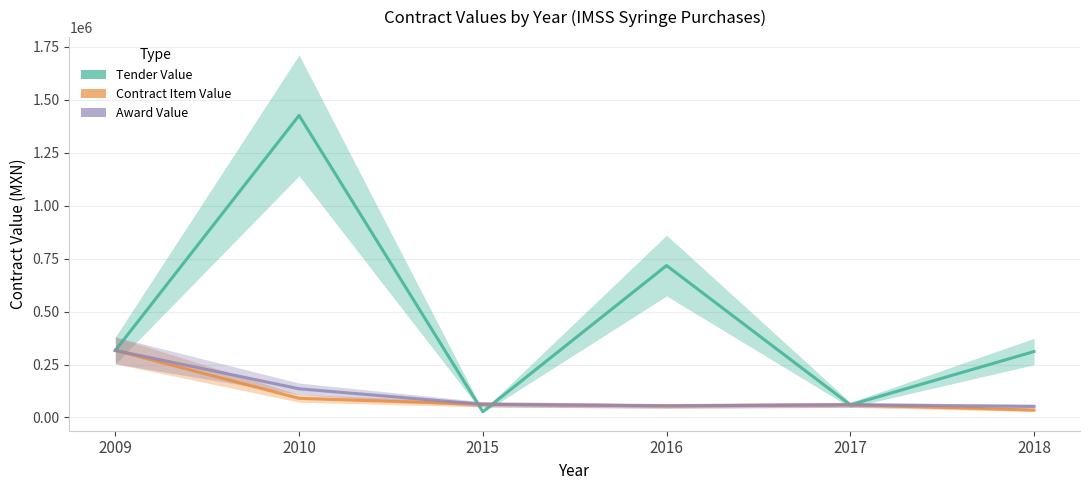

Which label corresponds to the largest value in the chart?

2010